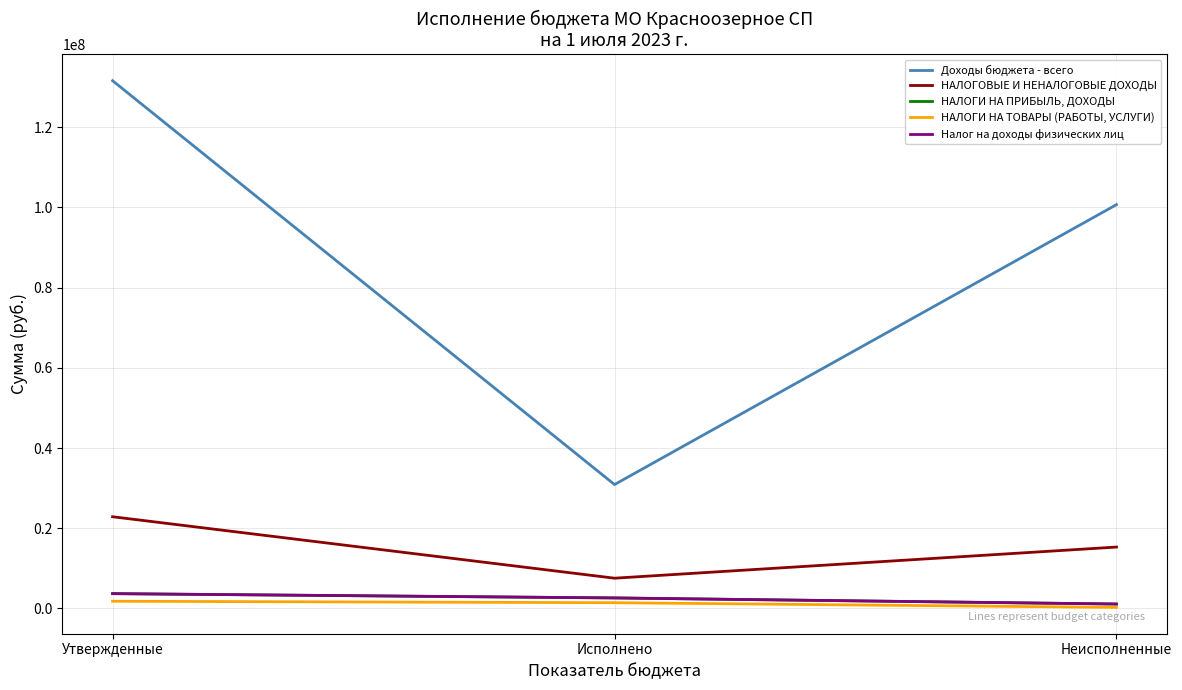

Does the chart display data point markers on the line(s)?

No